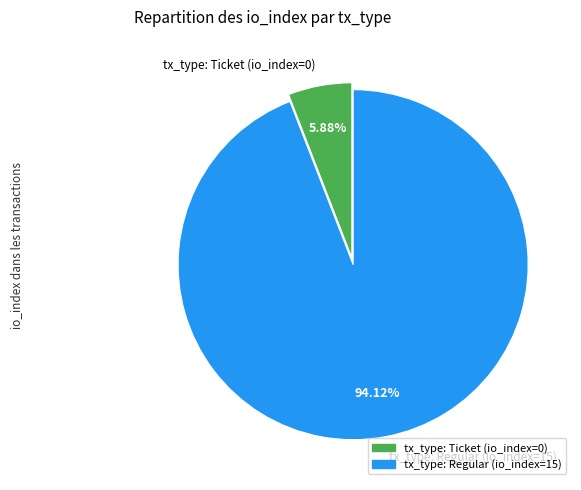

Approximately how many times larger is the value at tx_type: Regular (io_index=15) compared to tx_type: Ticket (io_index=0)?

16.0